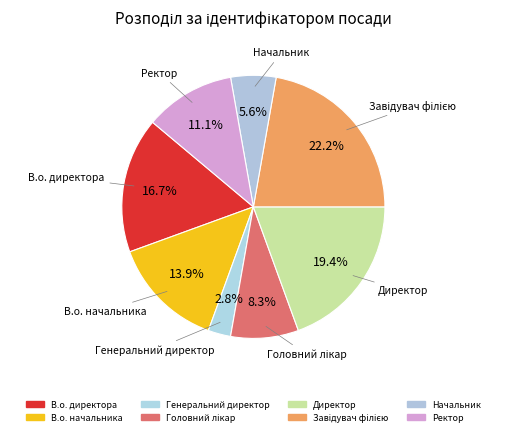

What percentage is the В.о. начальника slice, to the nearest percent?

14%